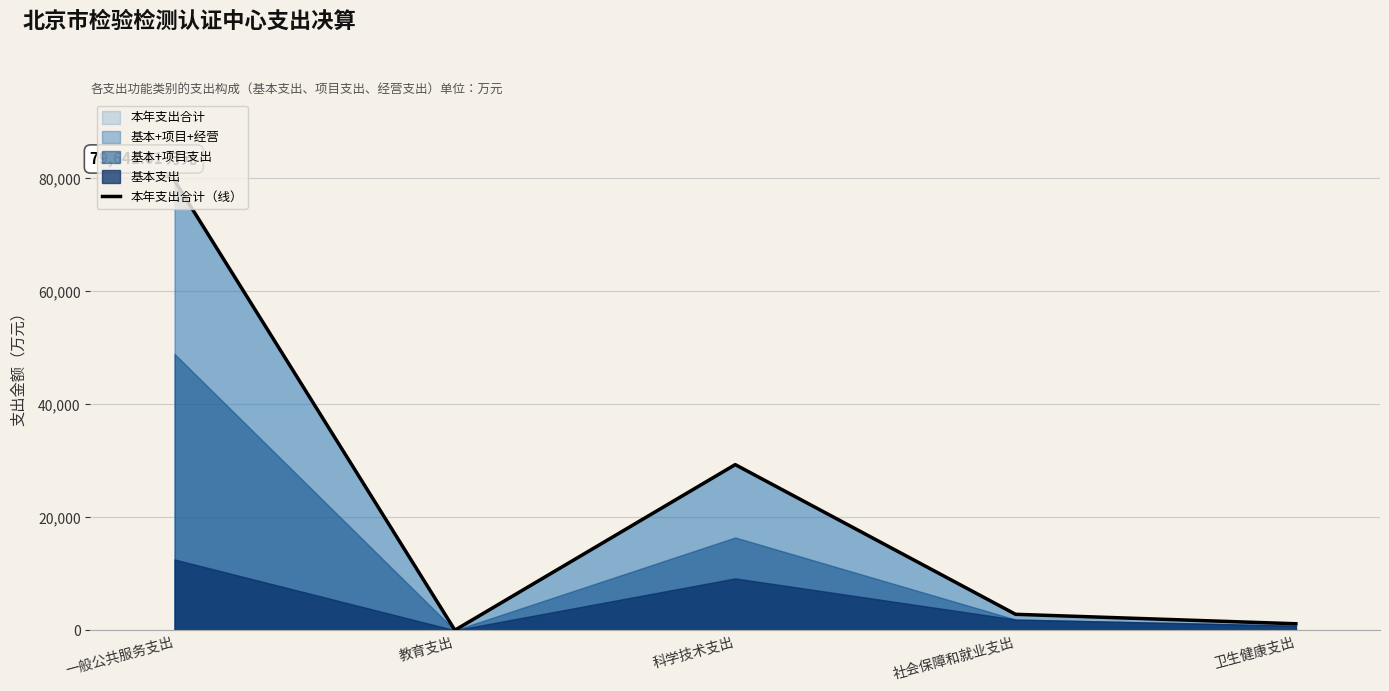

Is it true that the value at 科学技术支出 is 38475.2?

False